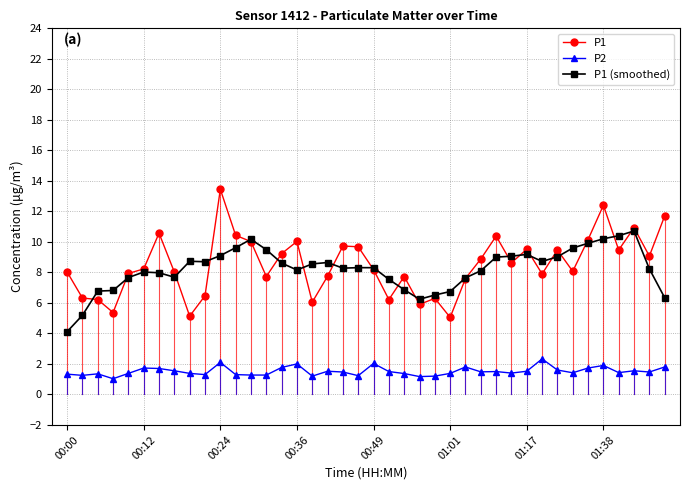

Which series has the largest total across all categories?

P1